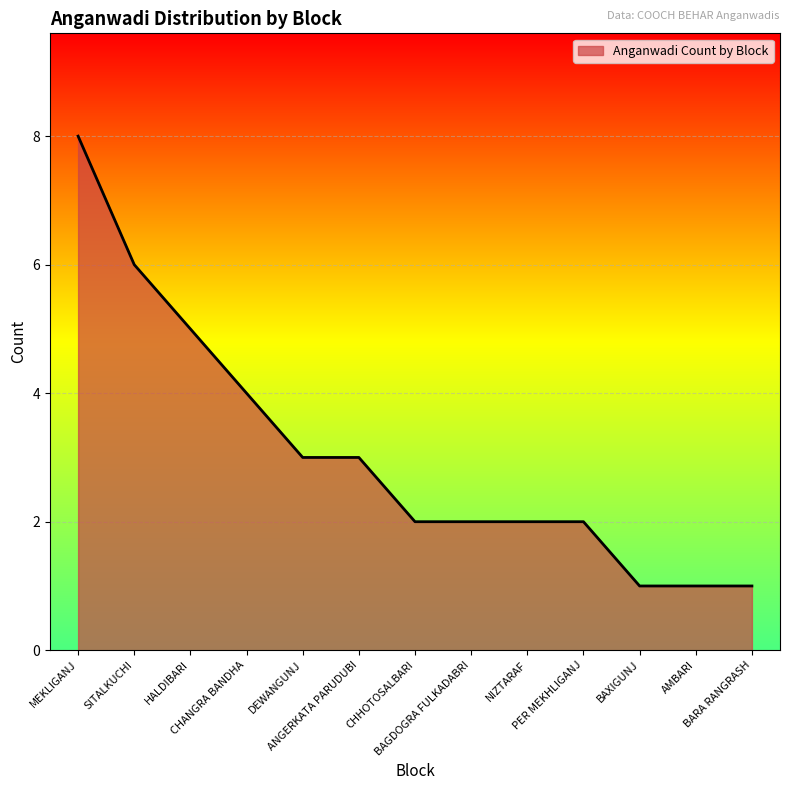

What is the change in value from HALDIBARI to AMBARI?

-4